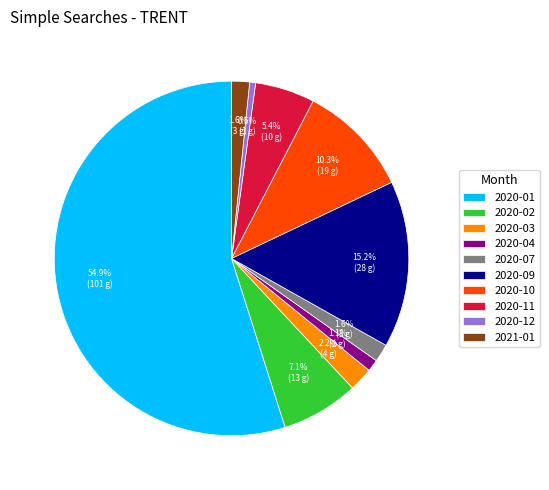

What percentage is the 2020-04 slice, to the nearest percent?

1%